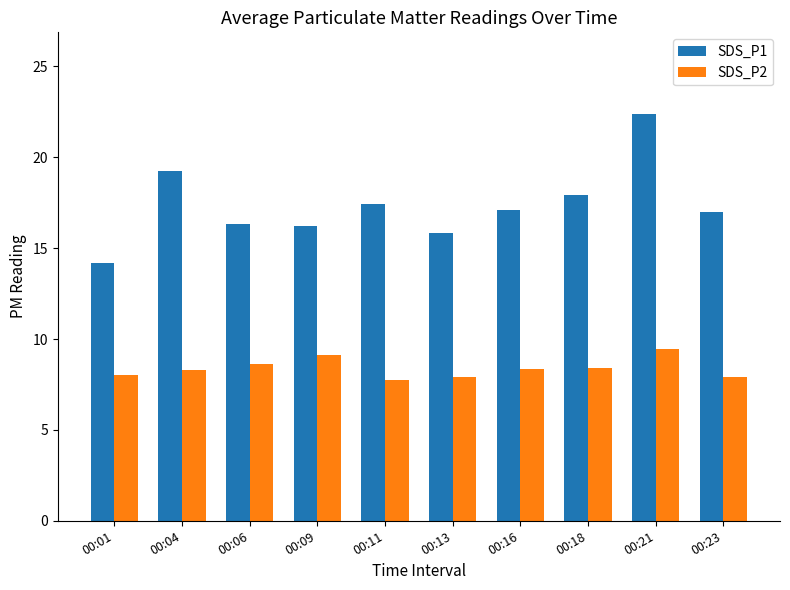

Rank the series by their maximum value, from highest to lowest.

SDS_P1, SDS_P2